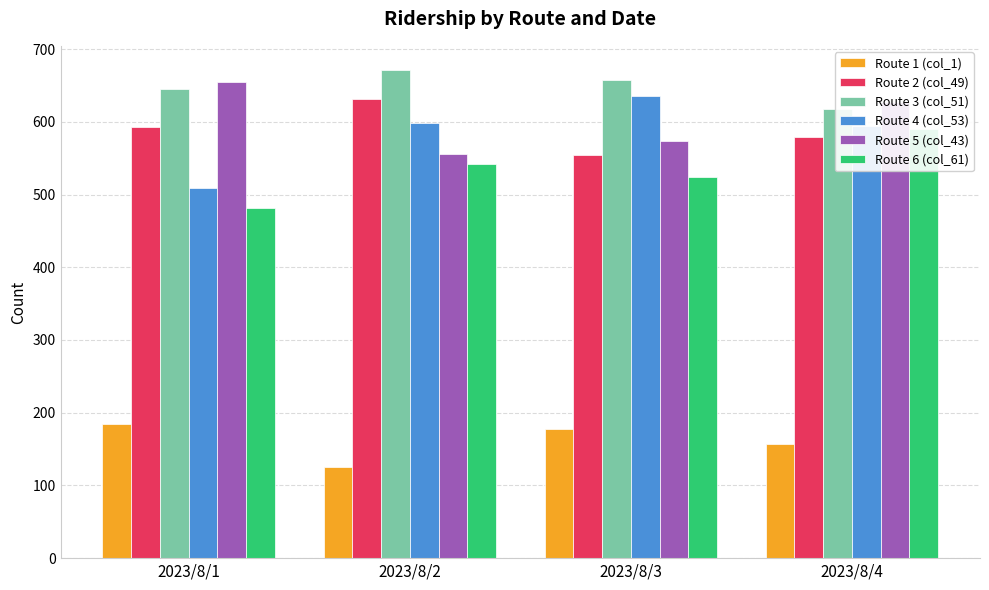

Count the number of categories in the chart.

4